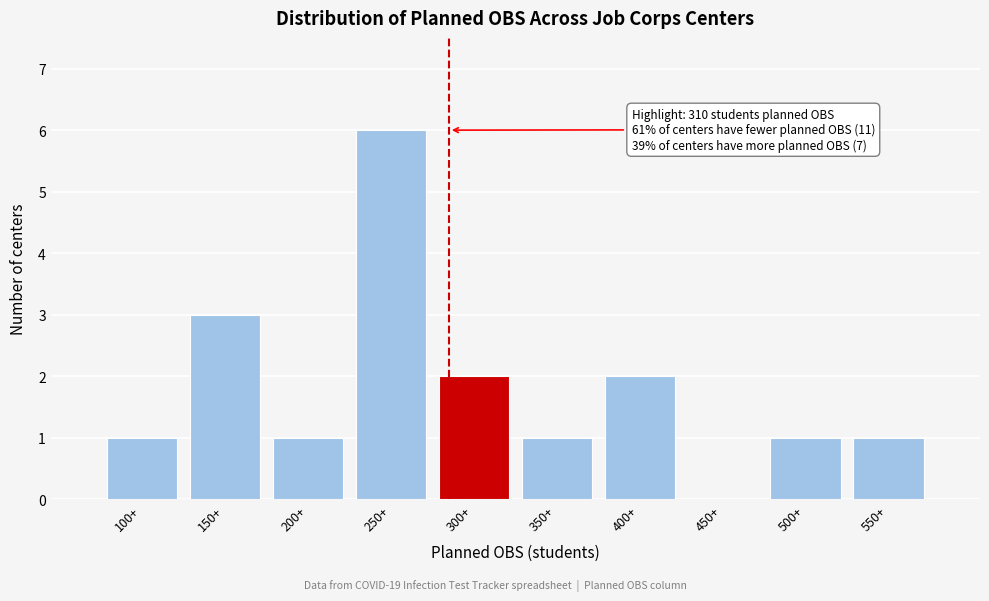

Reading left to right, extract all data points from this chart.

100+=1	150+=3	200+=1	250+=6	300+=2	350+=1	400+=2	450+=0	500+=1	550+=1